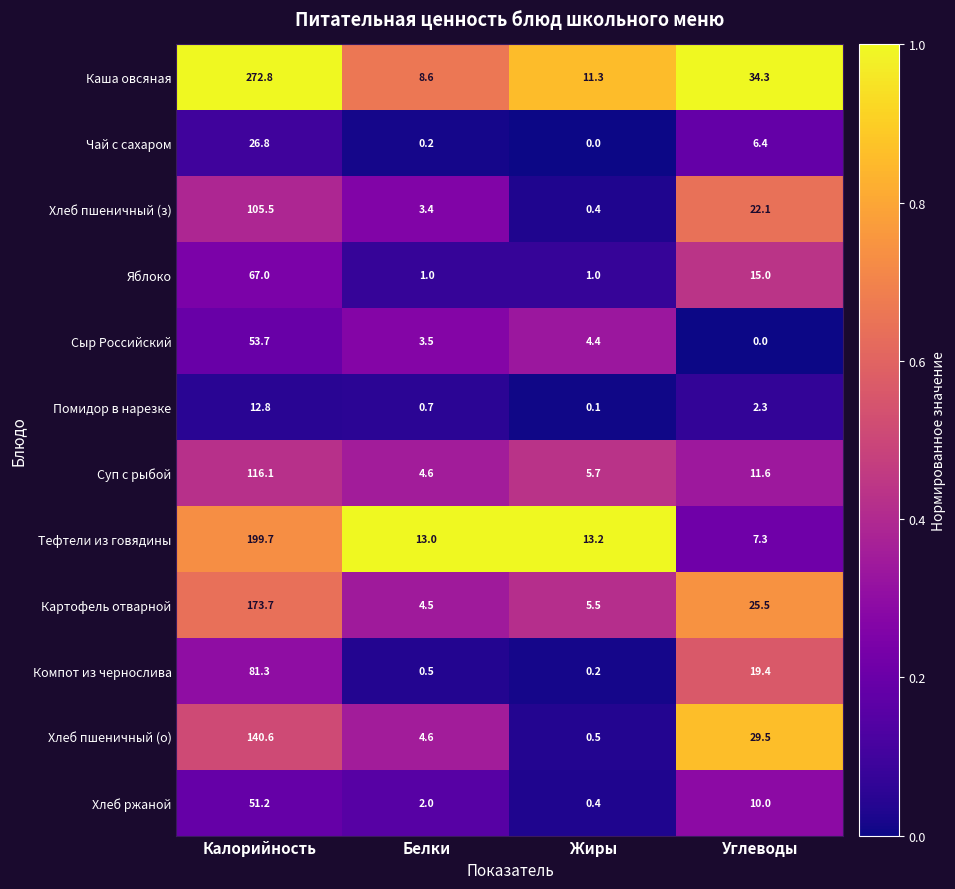

What is the difference between the second highest and minimum values in the Компот из чернослива series?

19.2